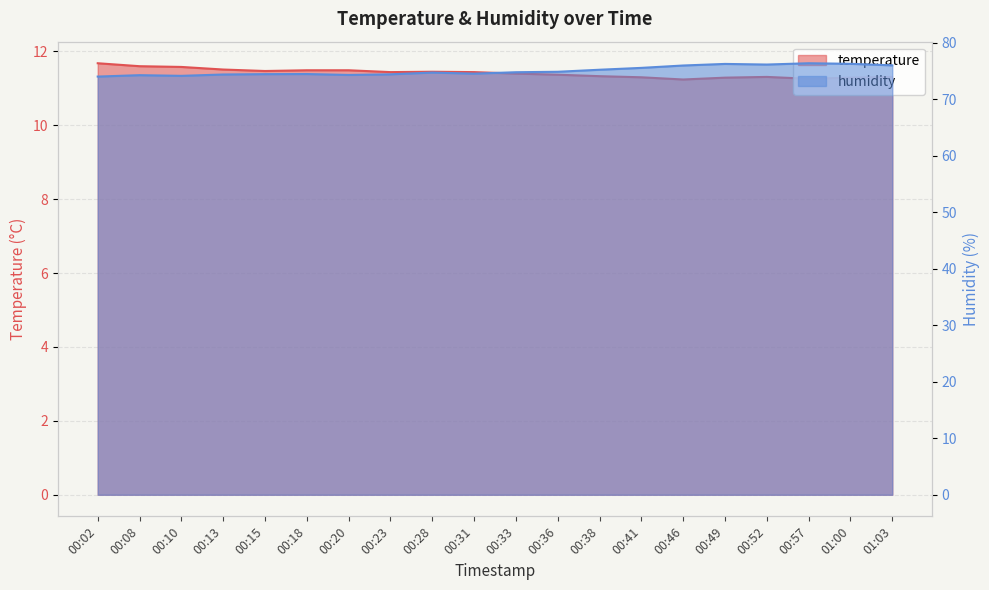

List the labels in order of temperature value, smallest first.

00:46, 00:57, 00:49, 01:00, 00:41, 00:52, 01:03, 00:38, 00:36, 00:33, 00:23, 00:31, 00:28, 00:15, 00:18, 00:20, 00:13, 00:10, 00:08, 00:02